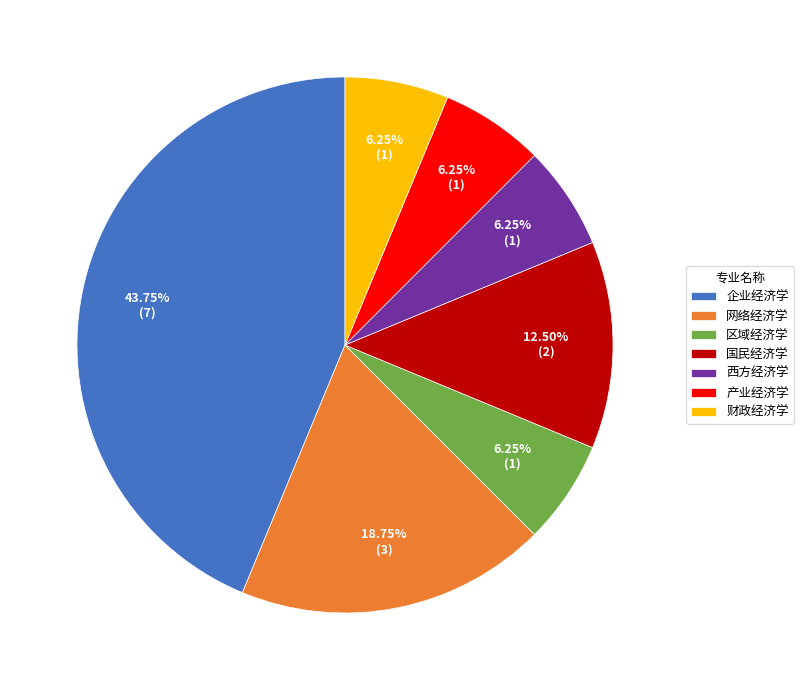

Does 国民经济学 represent more than half of the total?

No